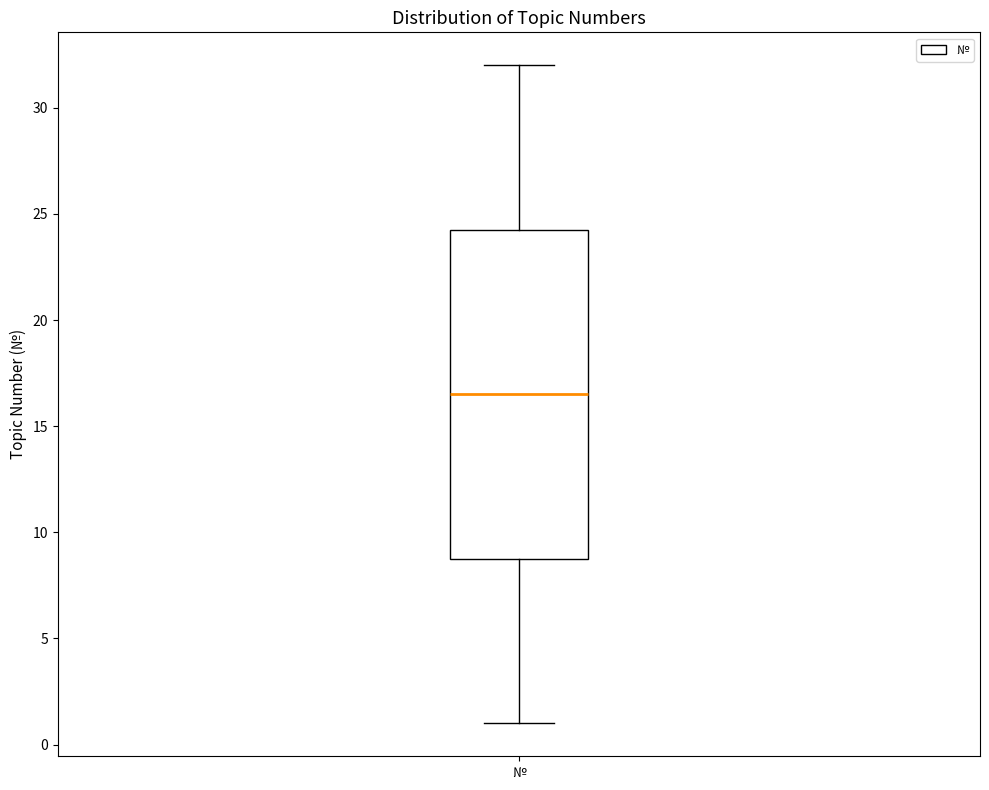

Transcribe this box plot: give where the median line is, the range the box spans, and where the two whiskers end, as read against the y-axis. The values are not printed on the chart, so give them approximately, as read against the axis.

median 16.5, box 9.0 to 24.5, whiskers 1.0 to 32.0